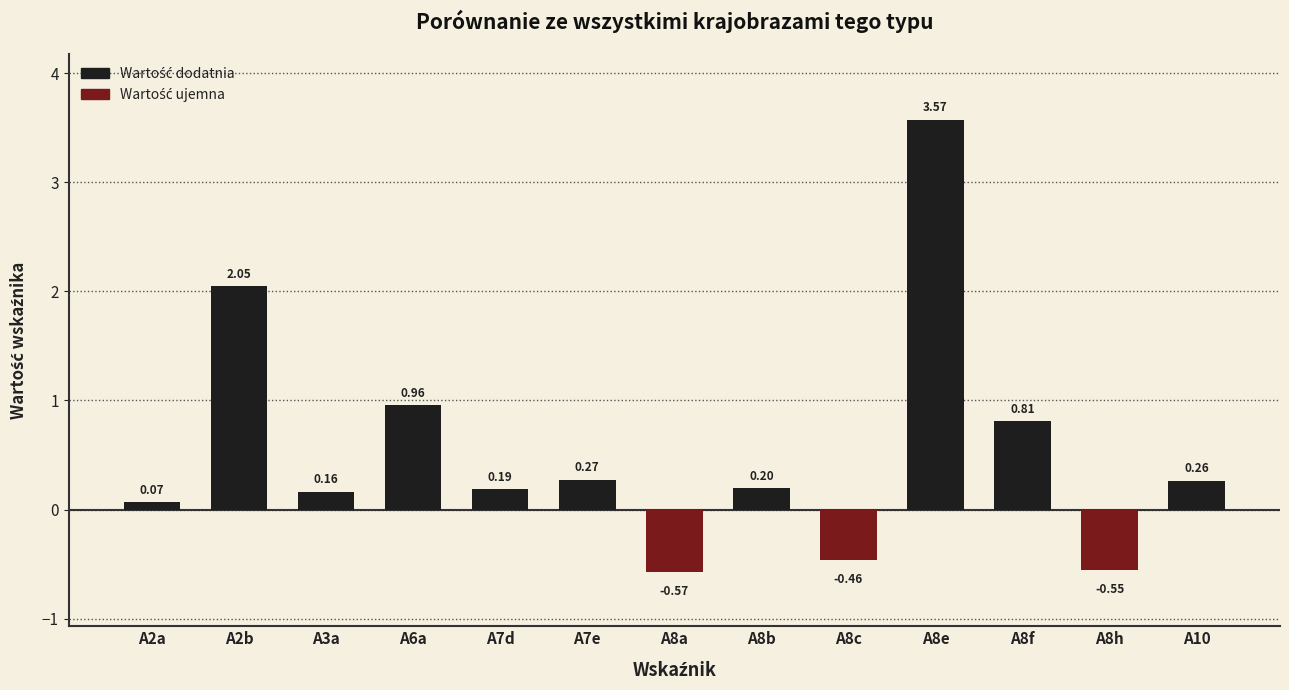

Which label corresponds to the smallest value in the chart?

A8a